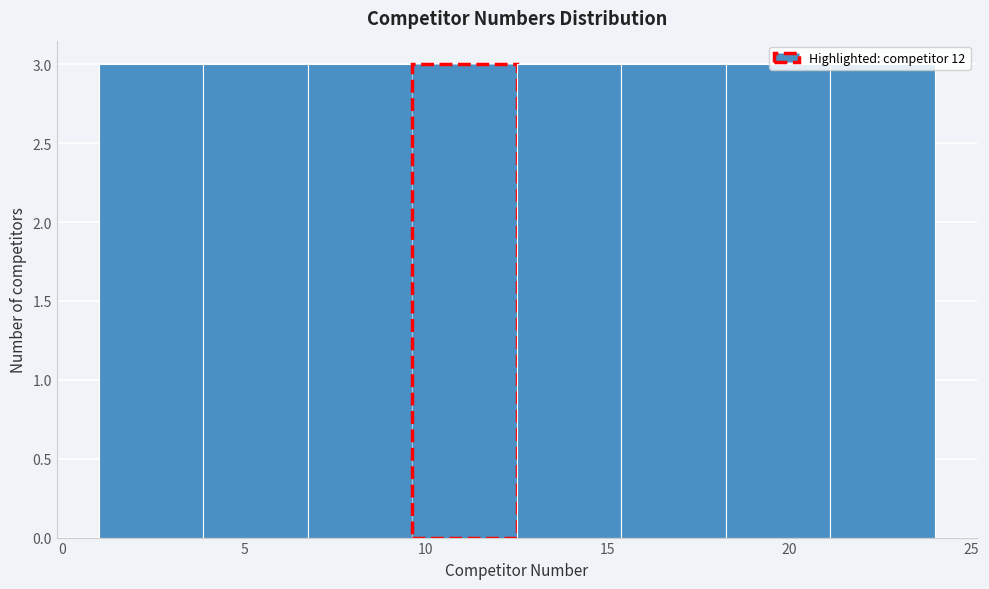

Reading left to right, list every bar in this chart as the range it spans on the x-axis followed by its height. Neither the bar edges nor the heights are printed on the chart, so give them approximately, as read against the axes.

1.0 to 4.0: 3
4.0 to 7.0: 3
7.0 to 9.5: 3
9.5 to 12.5: 3
12.5 to 15.5: 3
15.5 to 18.5: 3
18.5 to 21.0: 3
21.0 to 24.0: 3